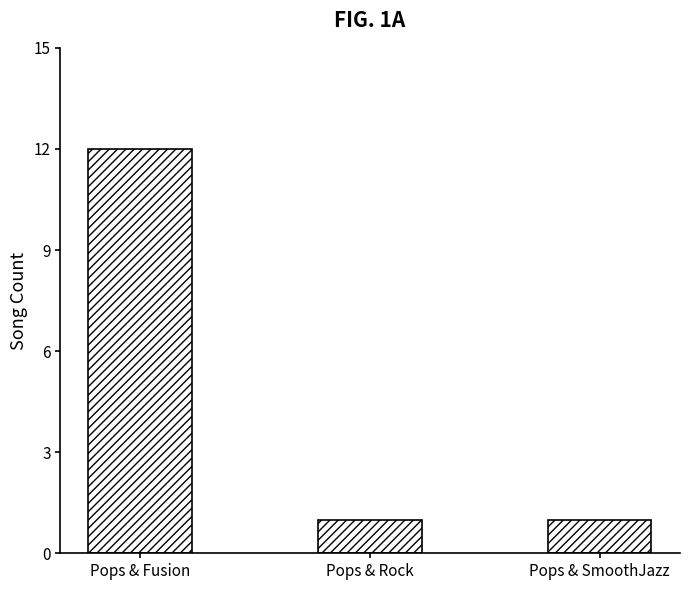

Does the chart contain stacked bars?

No